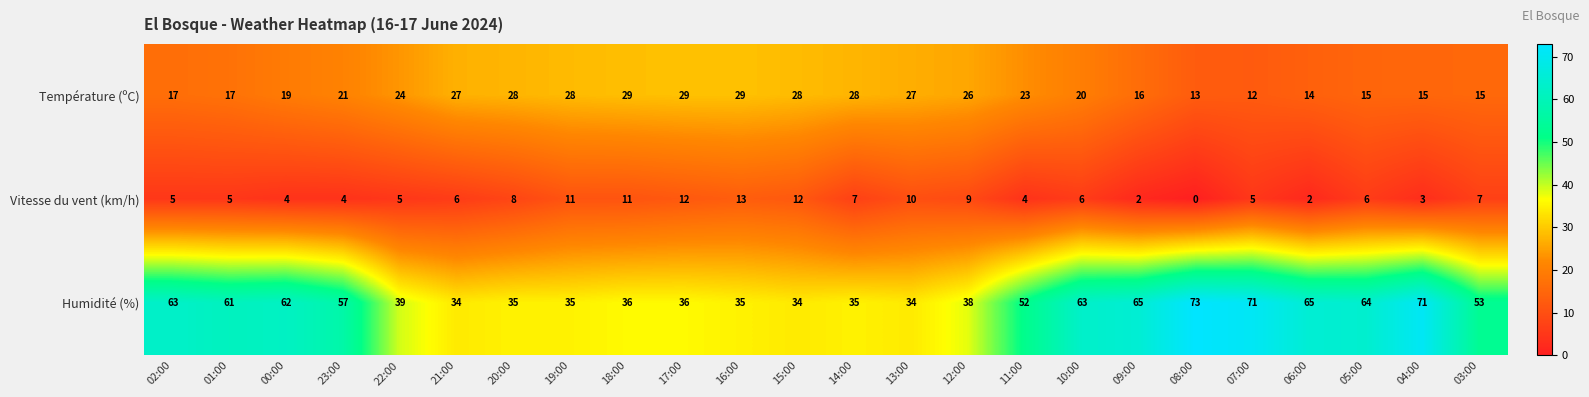

At how many categories does at least one series exceed 58?

10